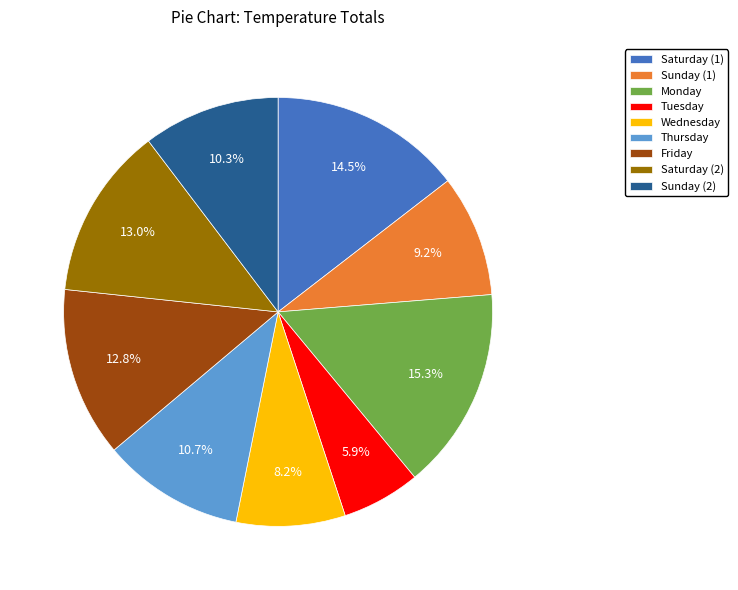

Does Friday represent more than half of the total?

No